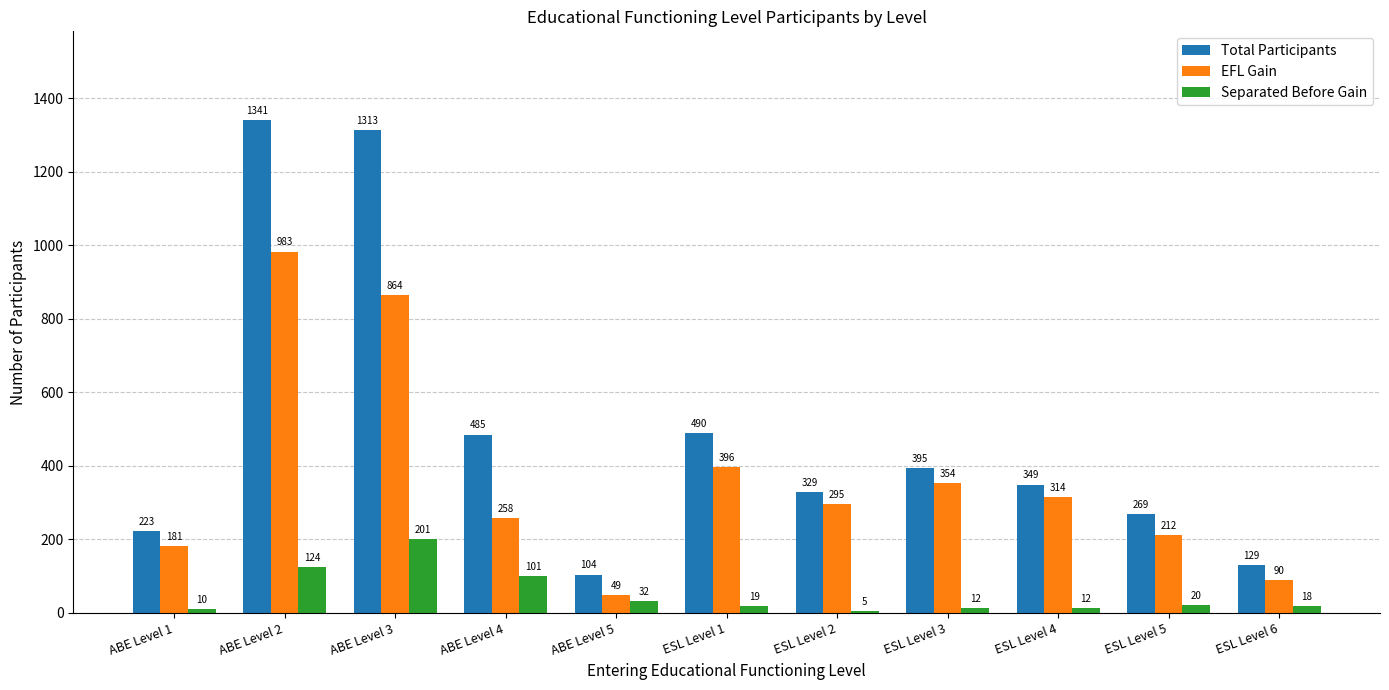

True or false: Separated Before Gain has a value of 201 at ABE Level 3.

True